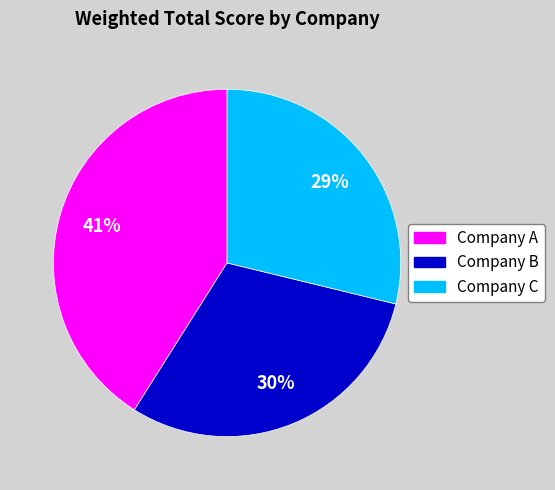

True or false: Company A accounts for 41% of the total.

True